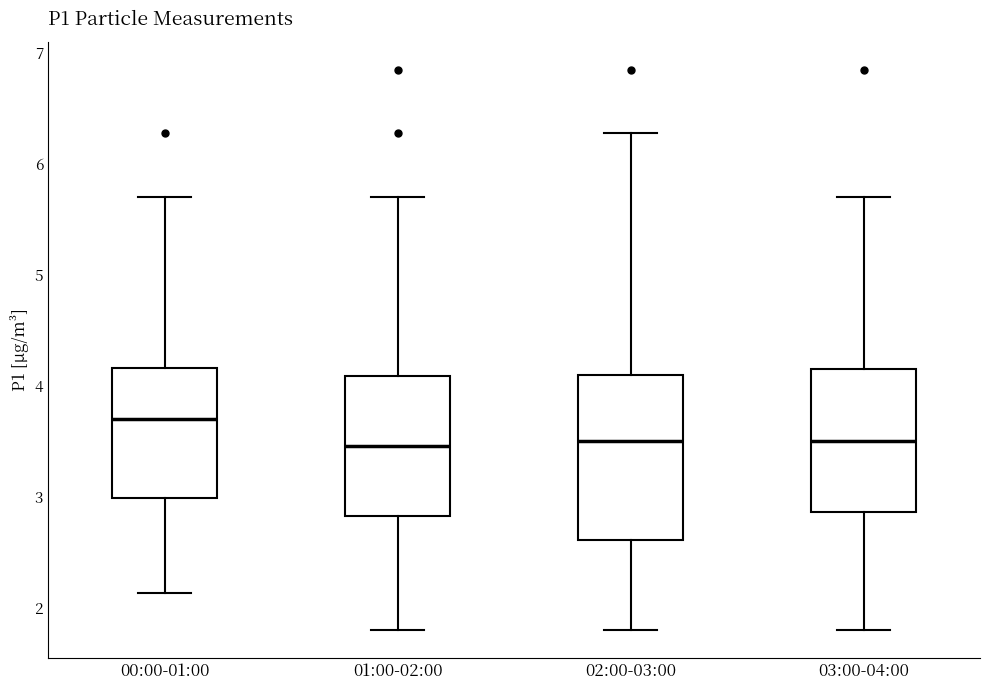

Comparing the boxes themselves (not the whiskers), which one is the tallest?

02:00-03:00